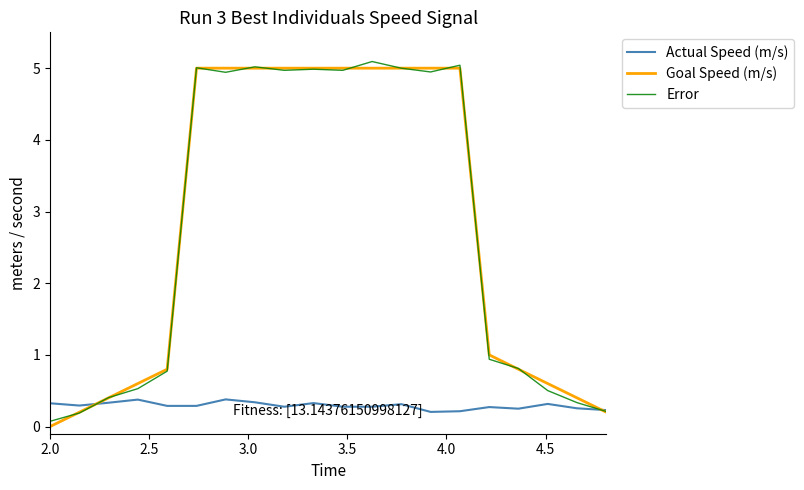

What is the greatest value displayed?

5.1